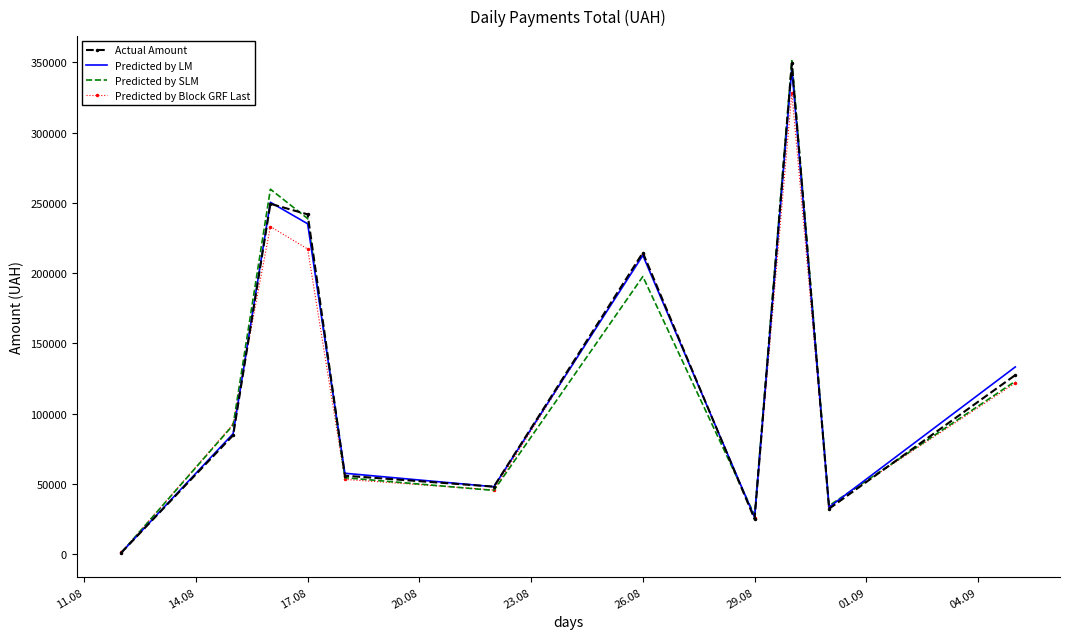

What is the highest value of the Predicted by LM series?

345687.3